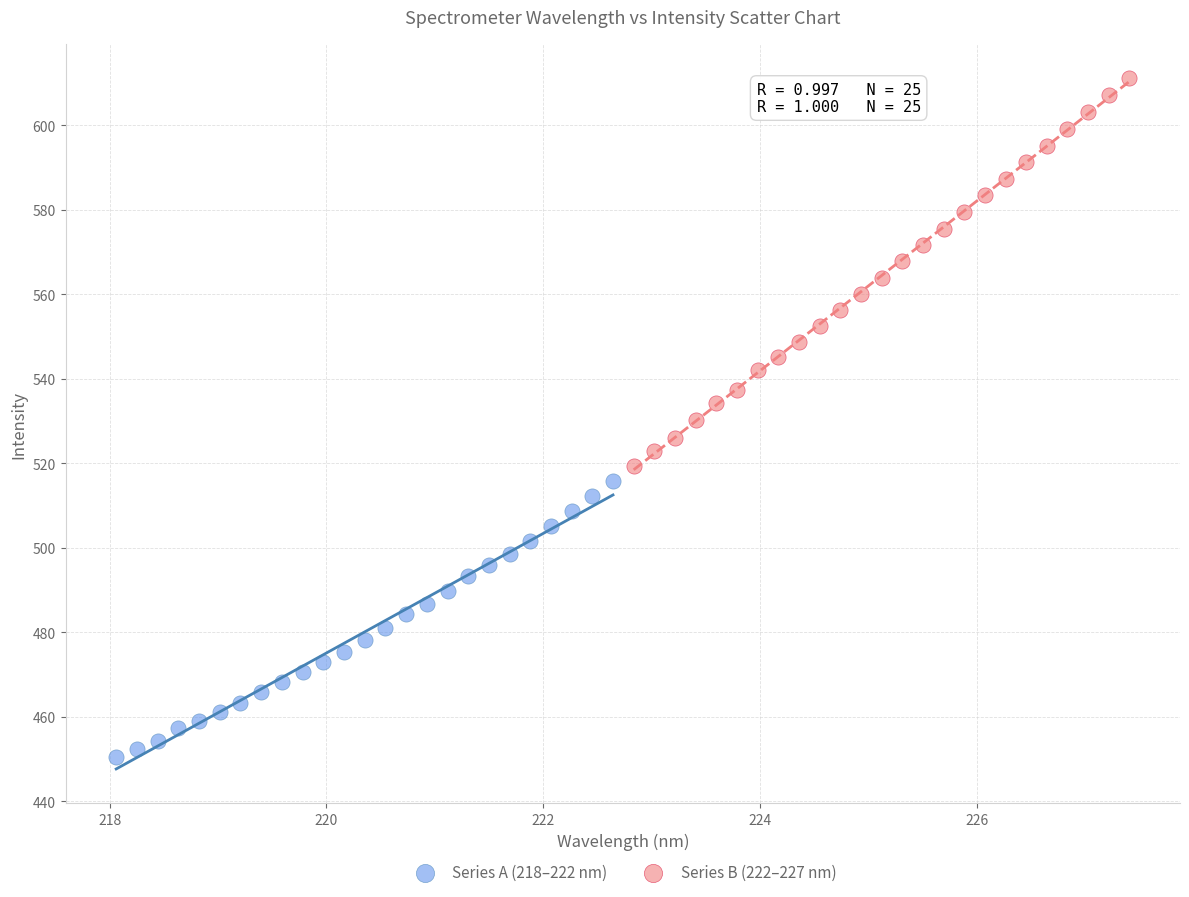

Which series has the largest Y range (max minus min)?

Series B (222–227 nm)